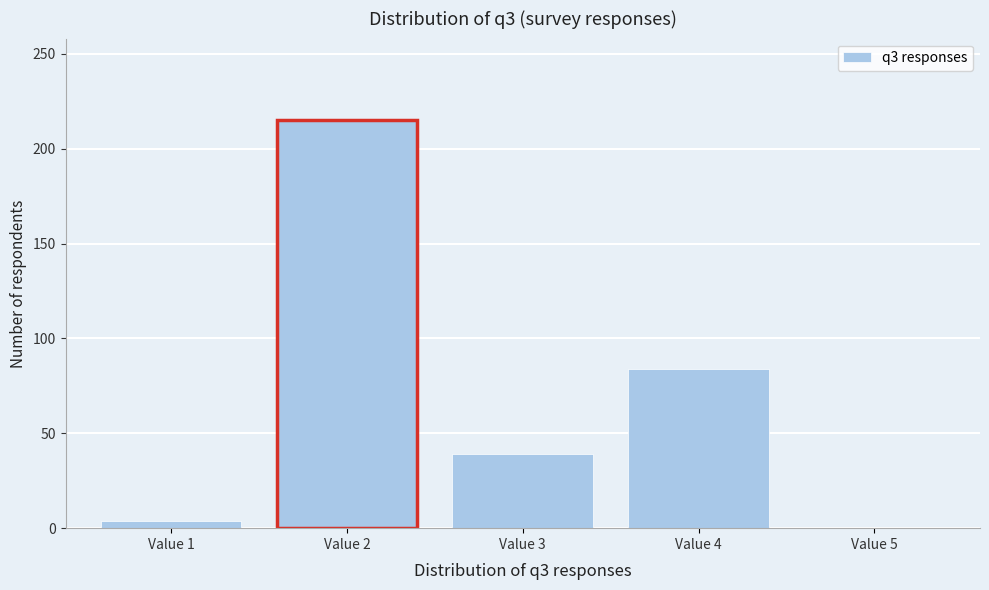

Reading left to right, extract all data points from this chart.

Value 1=4	Value 2=215	Value 3=39	Value 4=84	Value 5=0